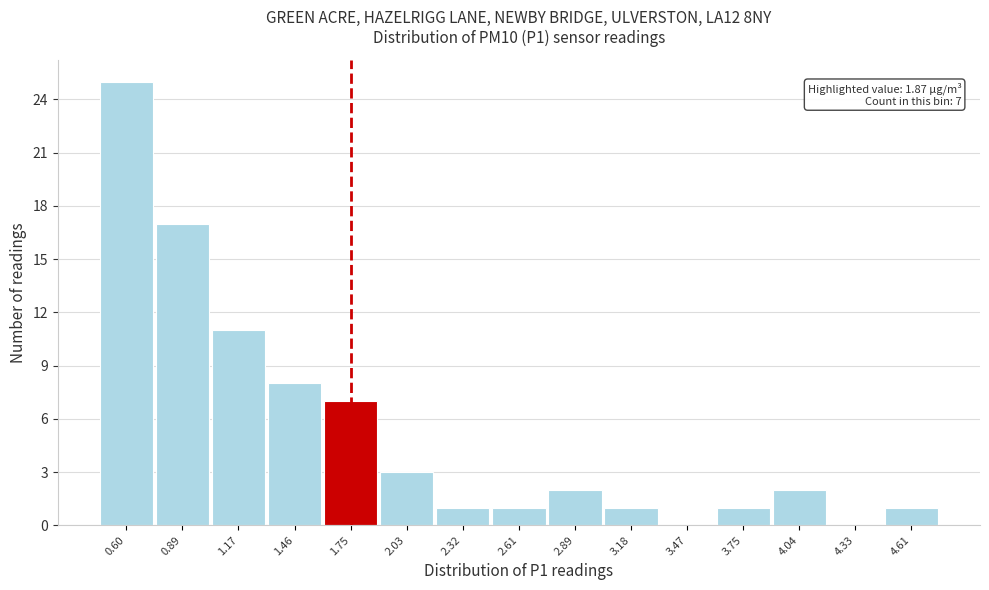

Reading right to left, what are all the values shown in this chart?

4.61=1	4.33=0	4.04=2	3.75=1	3.47=0	3.18=1	2.89=2	2.61=1	2.32=1	2.03=3	1.75=7	1.46=8	1.17=11	0.89=17	0.60=25